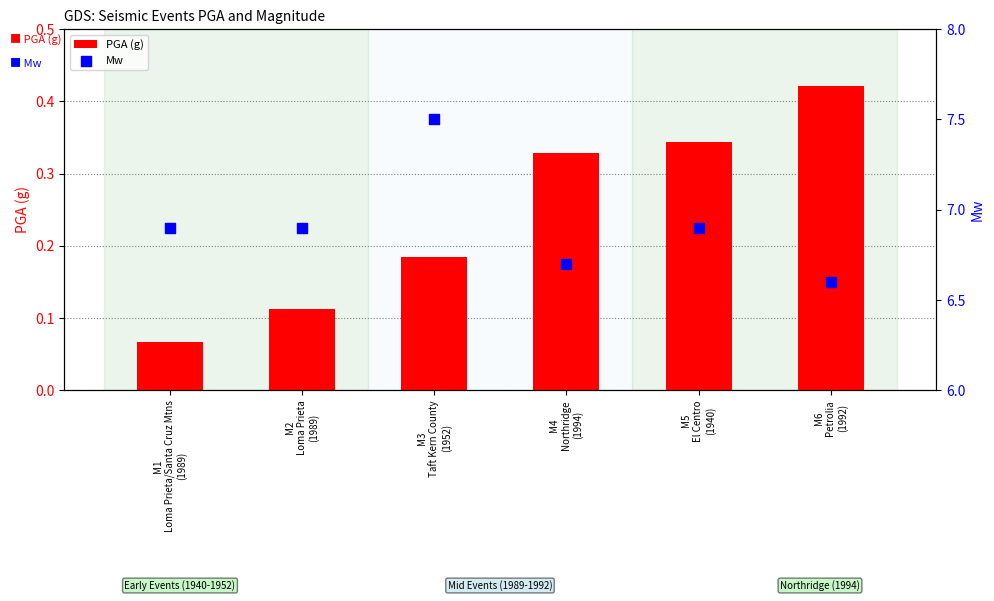

Is the value of Mw at M4
Northridge
(1994) greater than the value of PGA (g) at M6
Petrolia
(1992)?

Yes